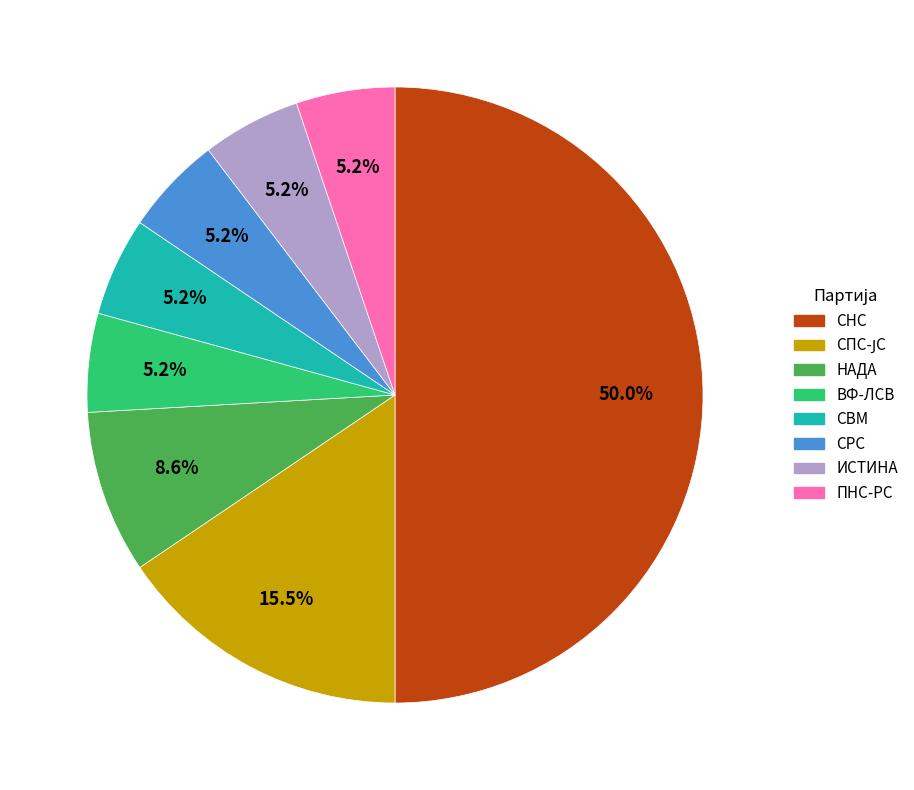

Combined, what portion of the pie is ПНС-РС and ИСТИНА?

10.4%